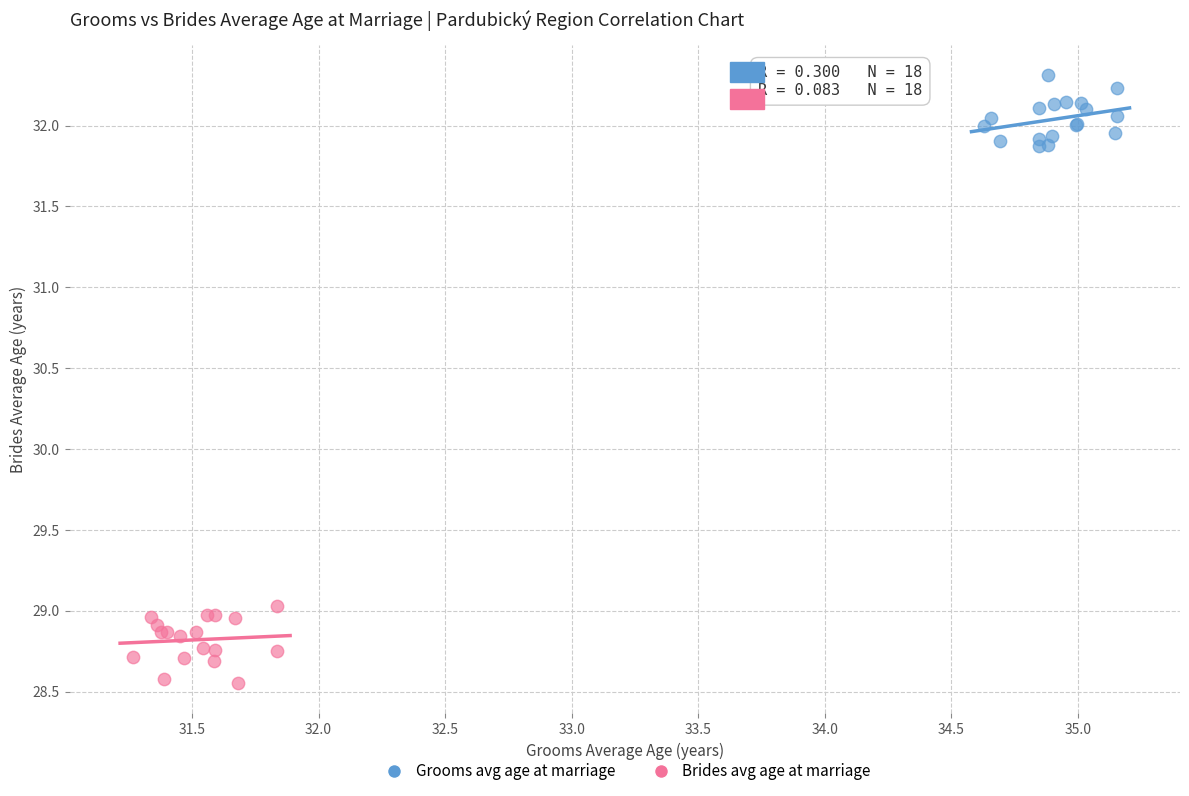

Which series reaches the minimum Y coordinate?

Brides avg age at marriage